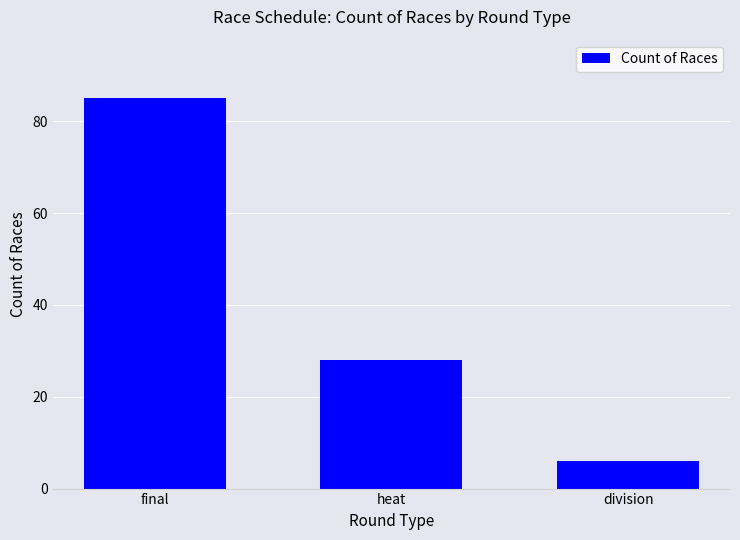

How many series are shown in this chart?

1